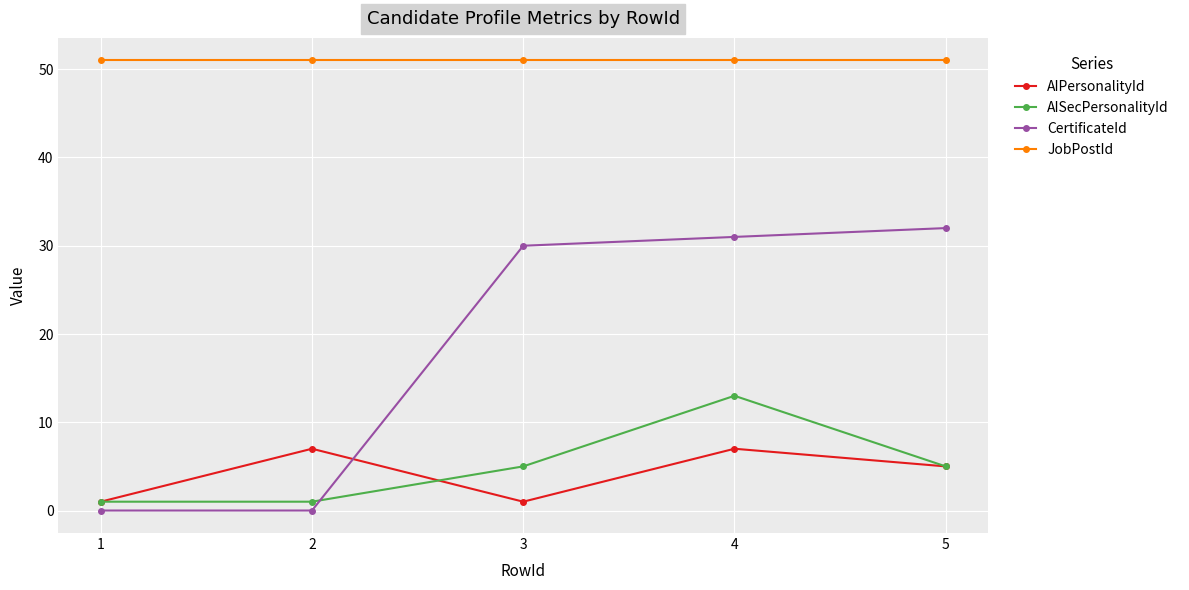

List the series in order of their peak value, lowest first.

AIPersonalityId, AISecPersonalityId, CertificateId, JobPostId